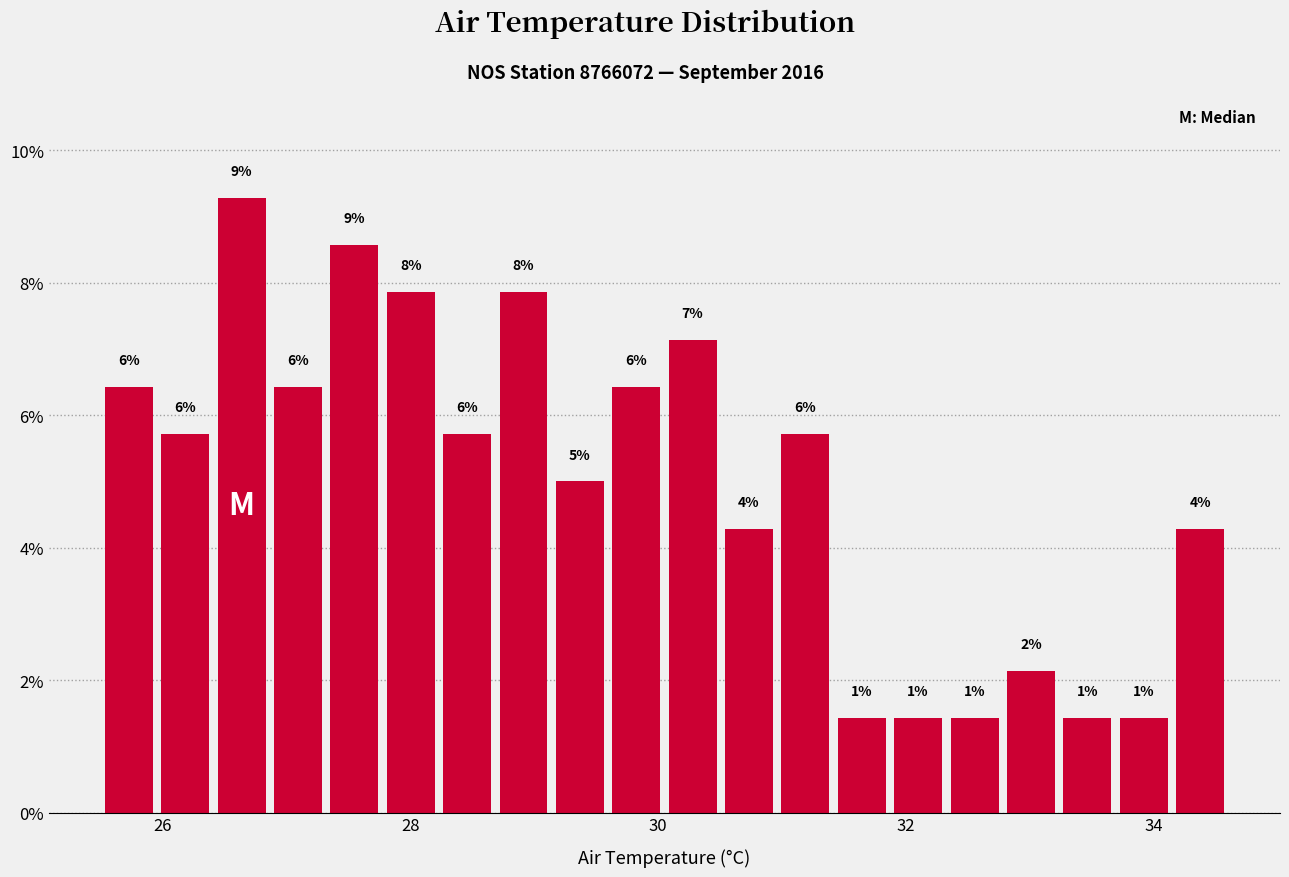

Around what value on the x-axis is the tallest bar? Give the approximate position of its centre, as read against the axis.

26.6